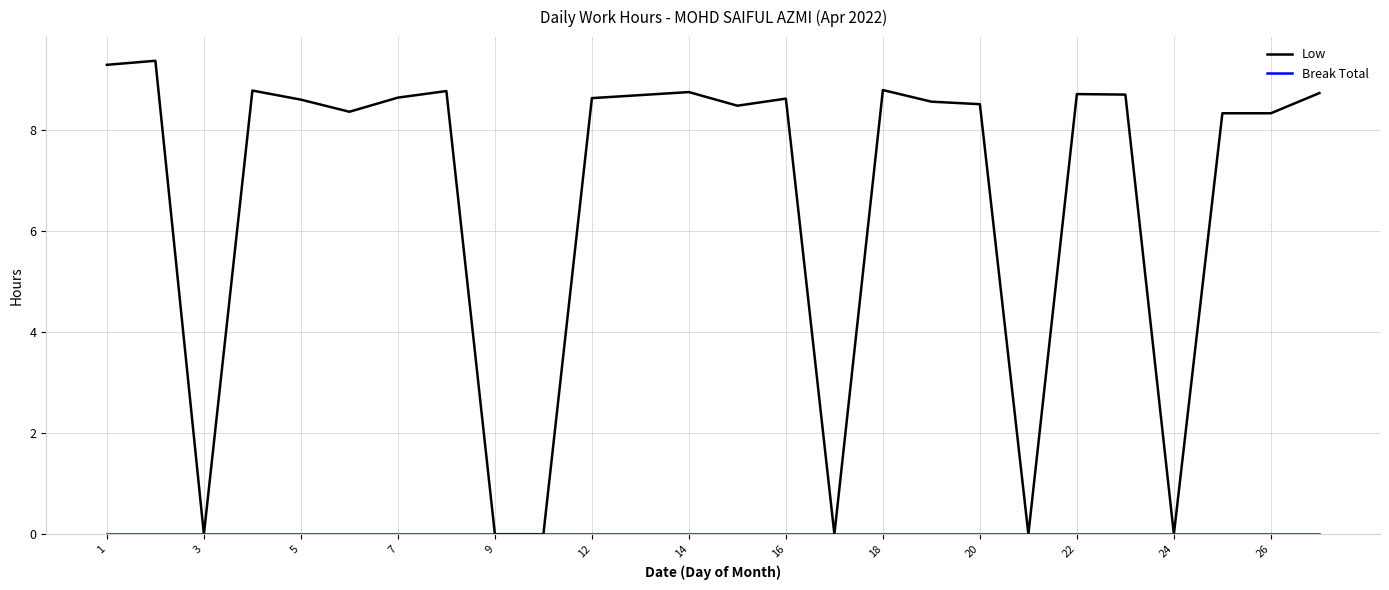

What is the maximum value shown in the chart?

9.4